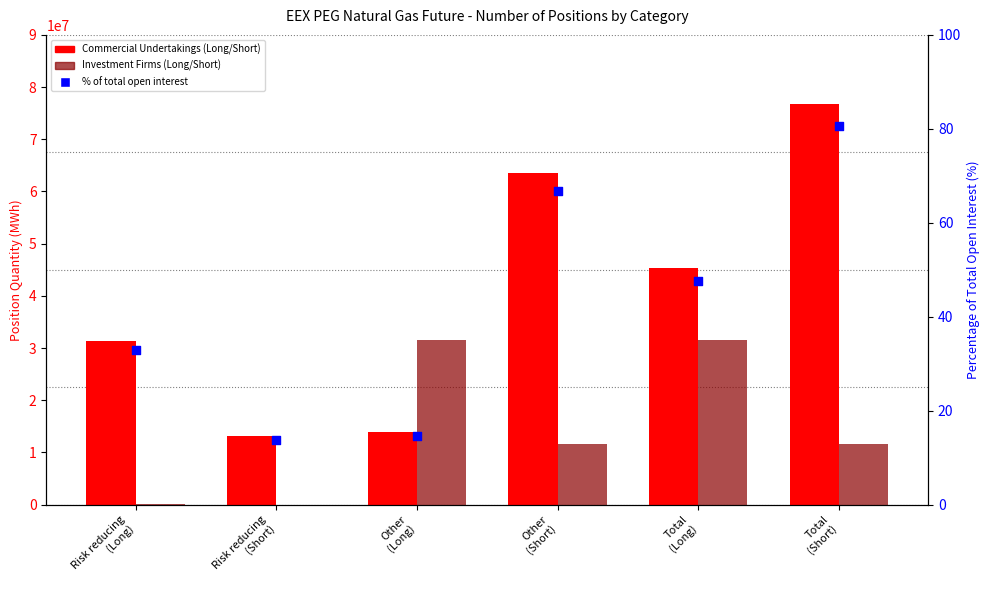

What are all the series names shown in the legend?

Commercial Undertakings, Investment Firms, Percentage of total open interest